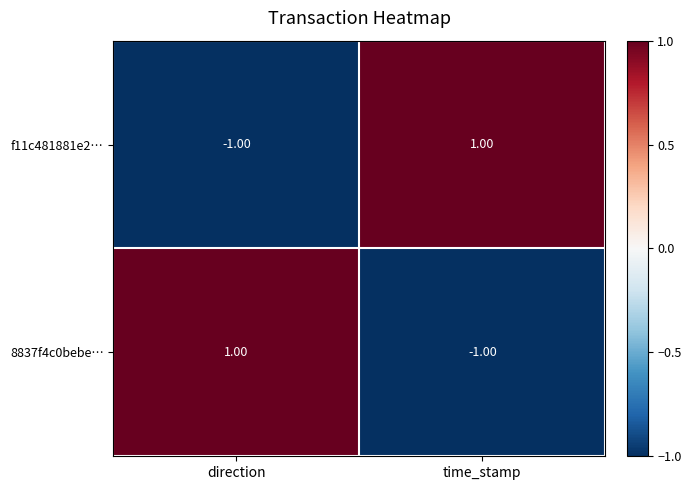

Rank the series at direction from highest to lowest value.

8837f4c0bebe…, f11c481881e2…